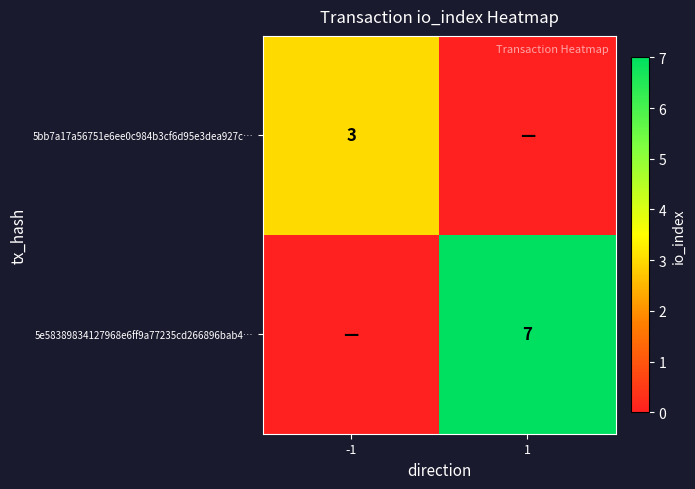

True or false: 5bb7a17a56751e6ee0c984b3cf6d95e3dea927c… has a value of 5 at -1.

False